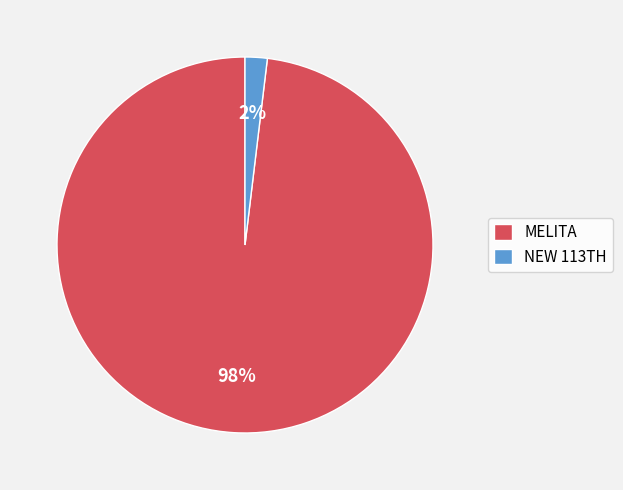

The MELITA slice represents 98% of the pie. True or false?

True